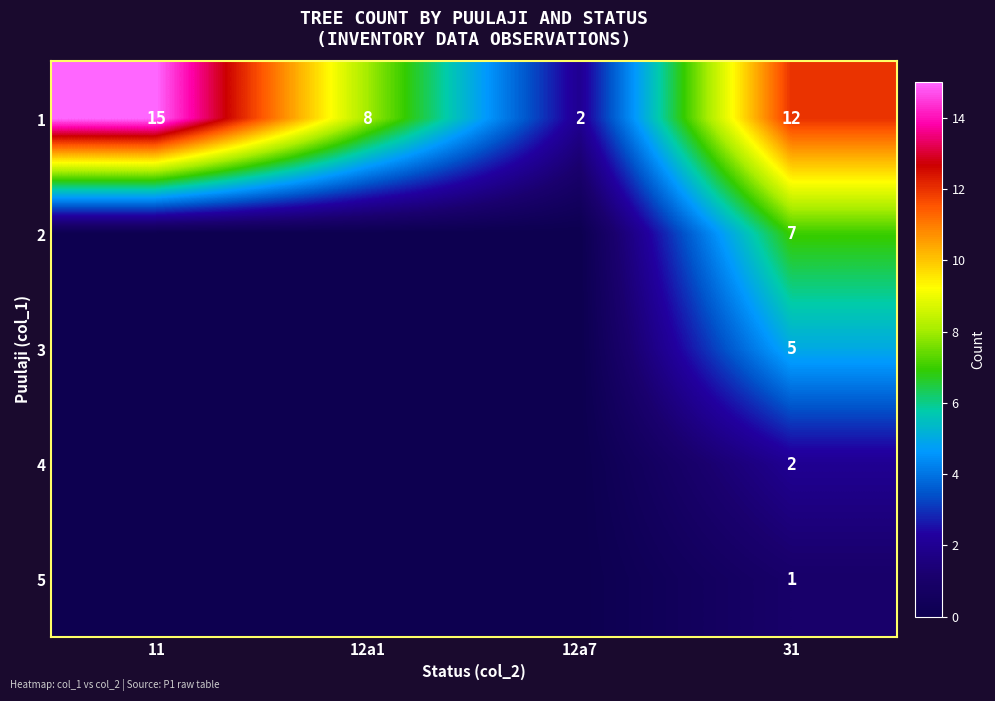

Count the 1 values in the range 8 to 15.

3